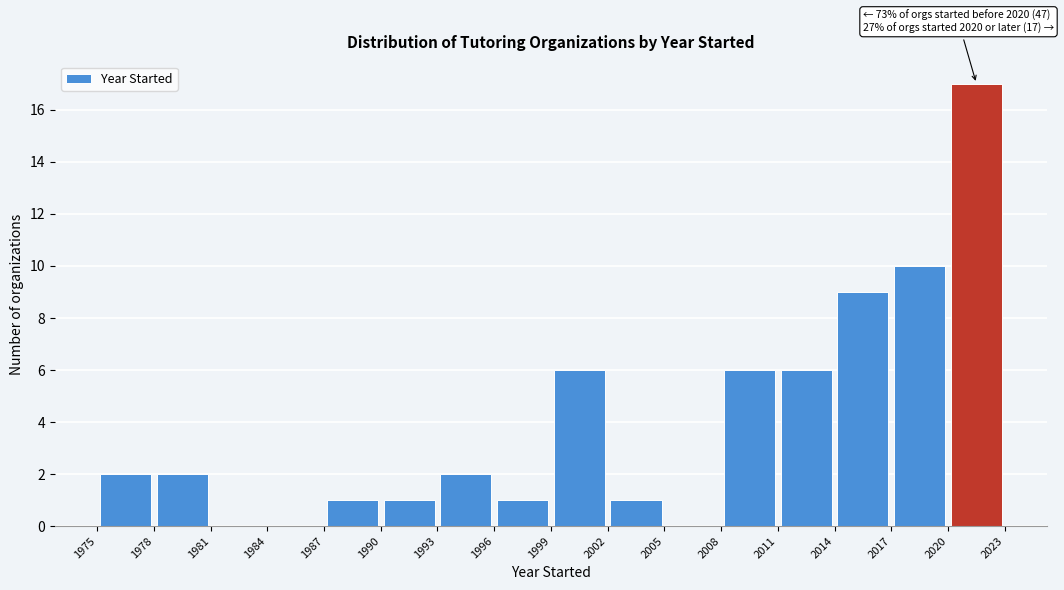

Which range on the x-axis has the tallest bar?

2020 to 2023